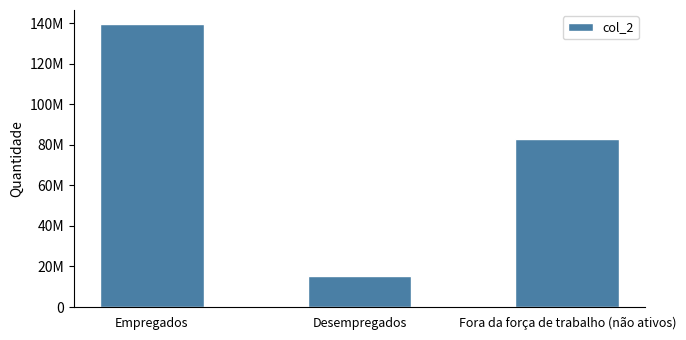

What is the ratio of the value at Empregados to the value at Desempregados?

9.1